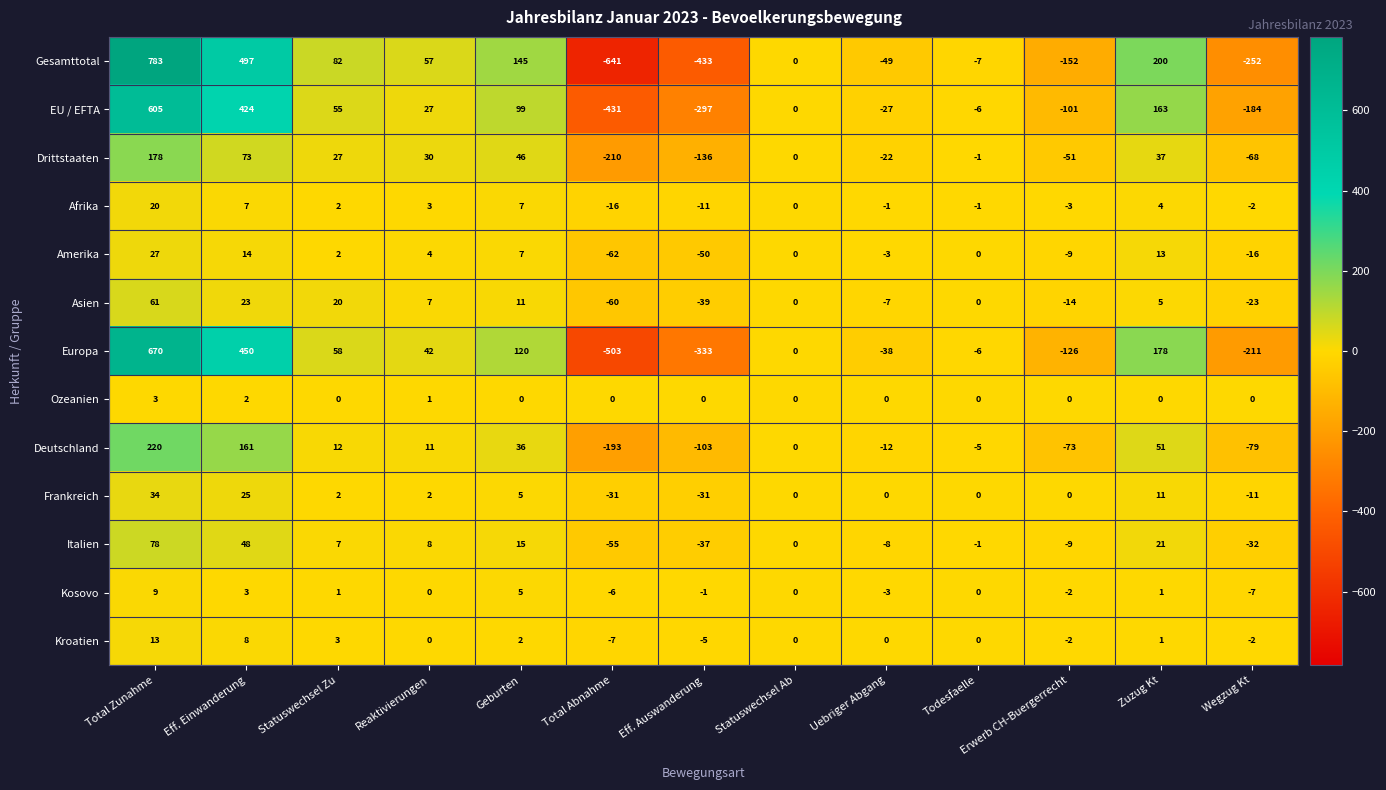

What is the difference between the Europa values at Total Zunahme and Eff. Auswanderung?

1003